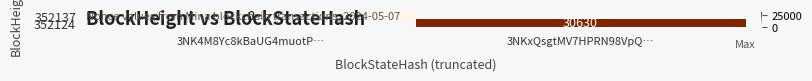

Is the value of 352124 at 3NK4M8Yc8kBaUG4muotP… greater than the value of 352137 at 3NK4M8Yc8kBaUG4muotP…?

No